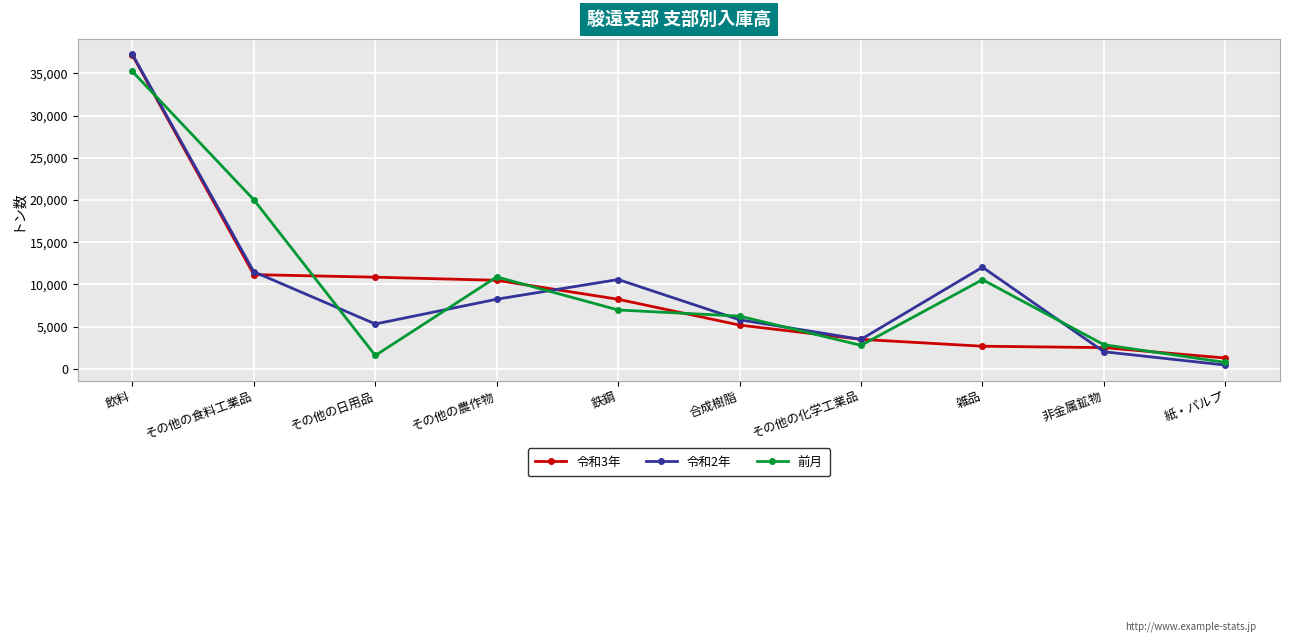

Where do 前月 and 令和2年 first cross each other?

飲料 and その他の食料工業品